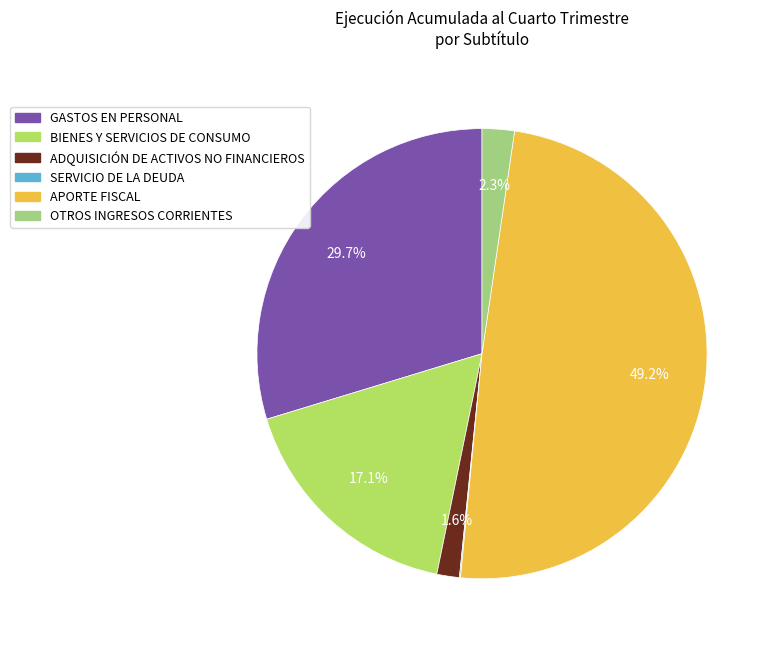

What is the largest slice in the pie chart?

APORTE FISCAL